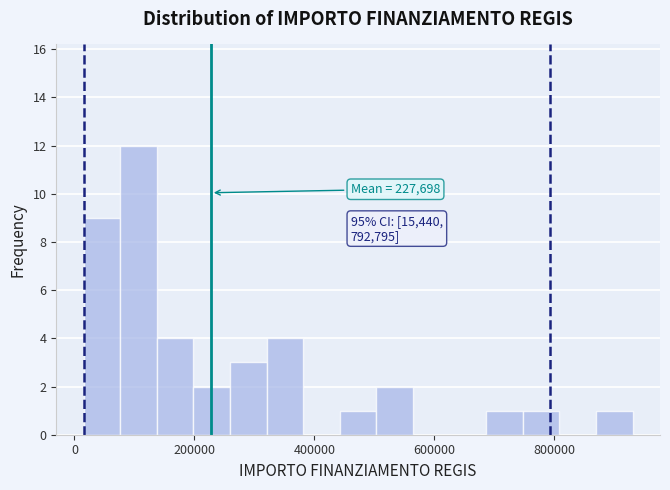

Around what value on the x-axis is the tallest bar? Give the approximate position of its centre, as read against the axis.

100000